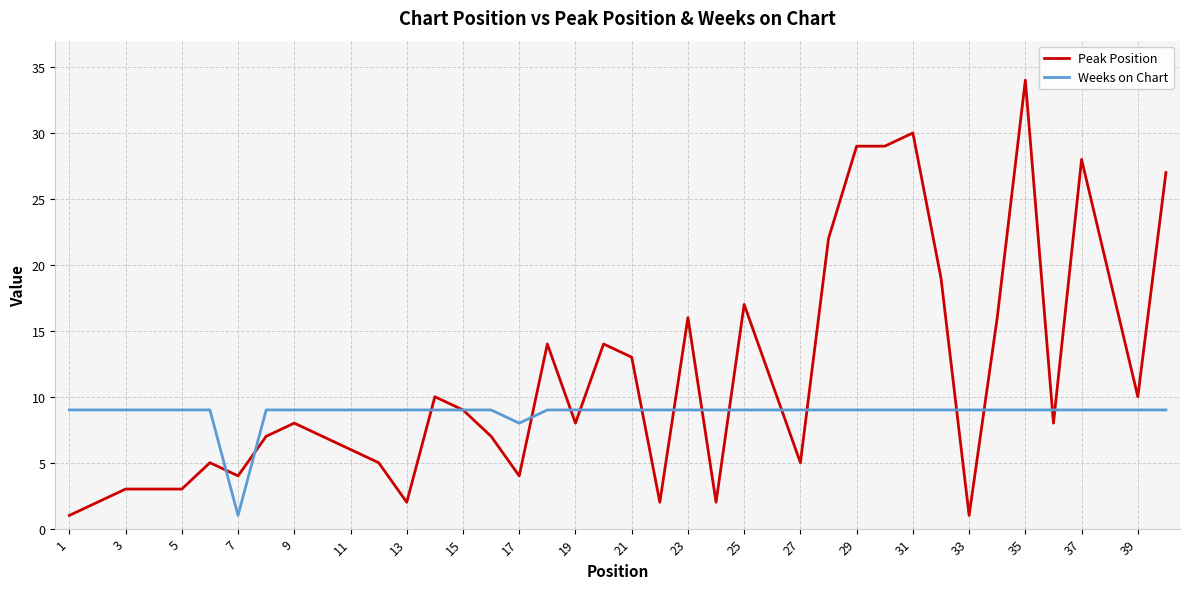

Does the chart display data point markers on the line(s)?

No